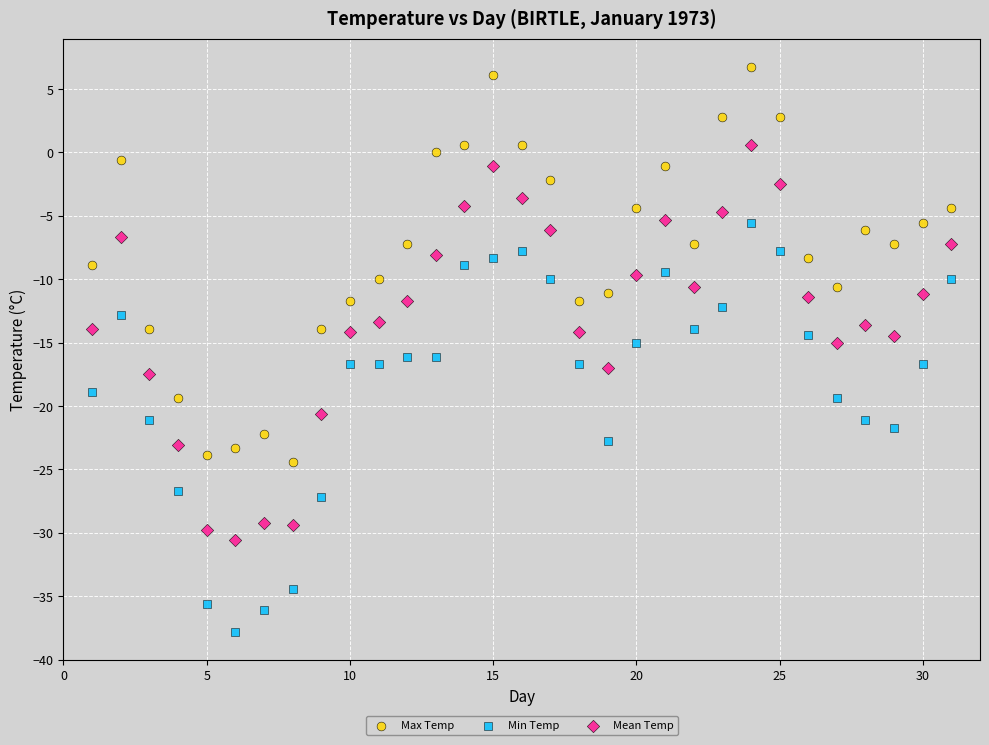

Across all data points, what is the range of X values (max minus min)?

30.0